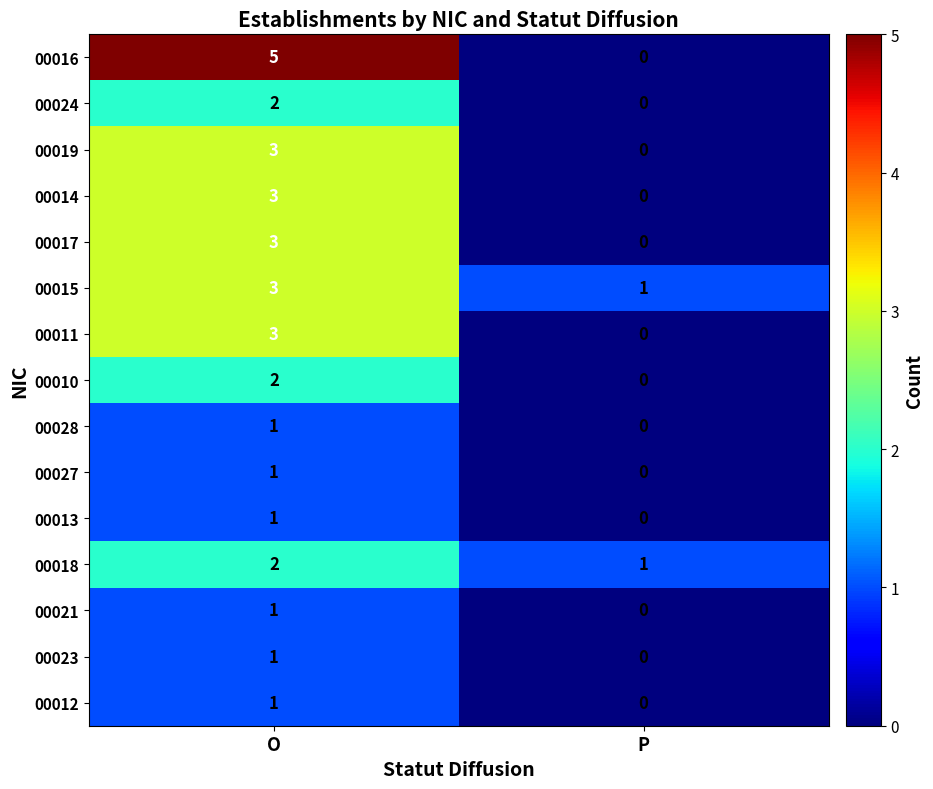

At which label is 00021 closest to 0?

P